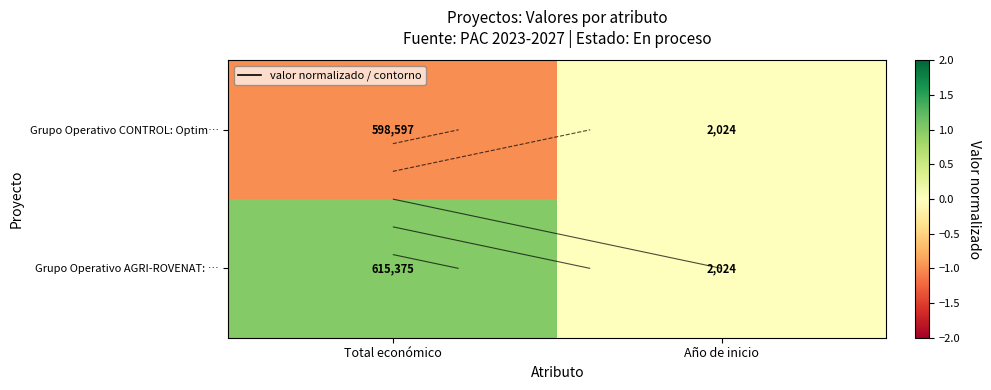

The value of Grupo Operativo CONTROL: Optim… at Año de inicio is -1. True or false?

False